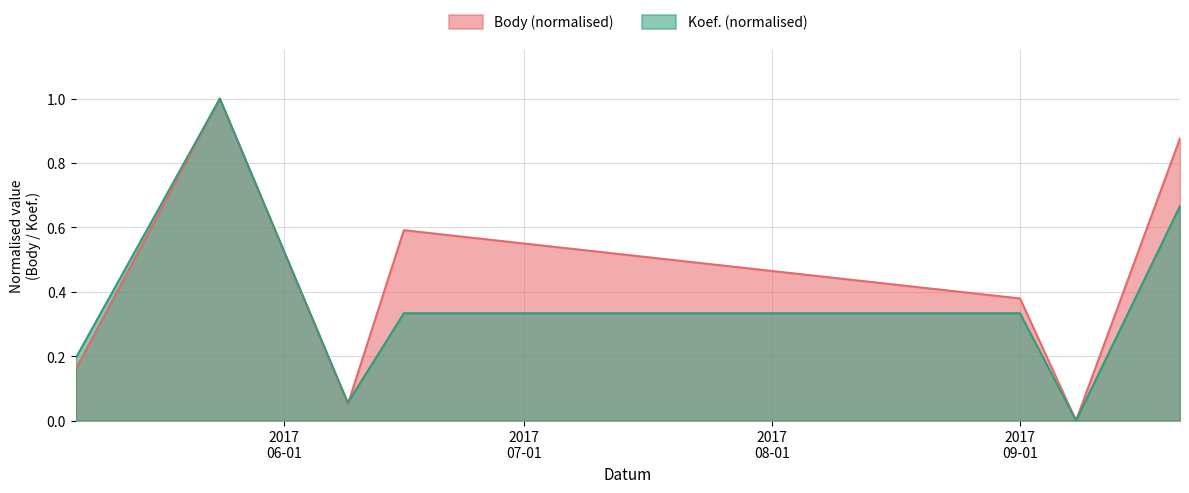

At which label does Koef. reach its minimum?

2017-09-08